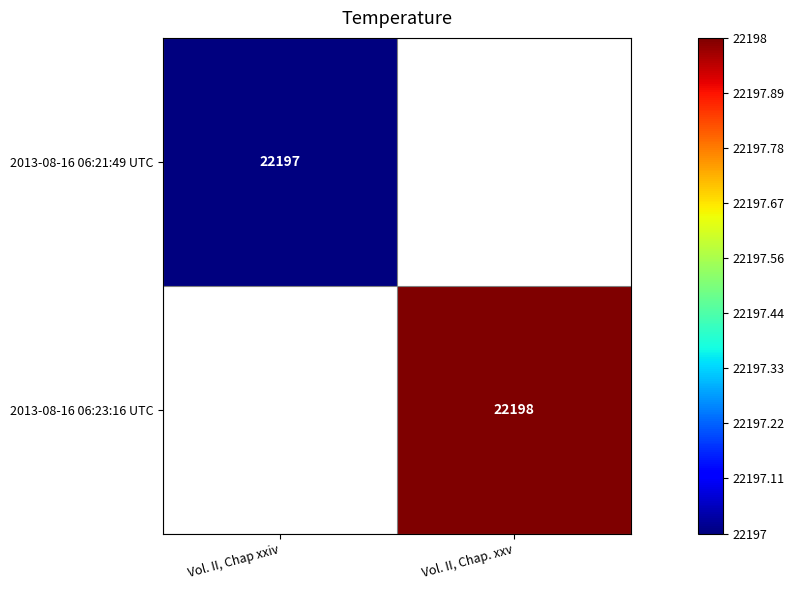

Is it true that 2013-08-16 06:23:16 UTC equals 39056 at Vol. II, Chap. xxv?

False